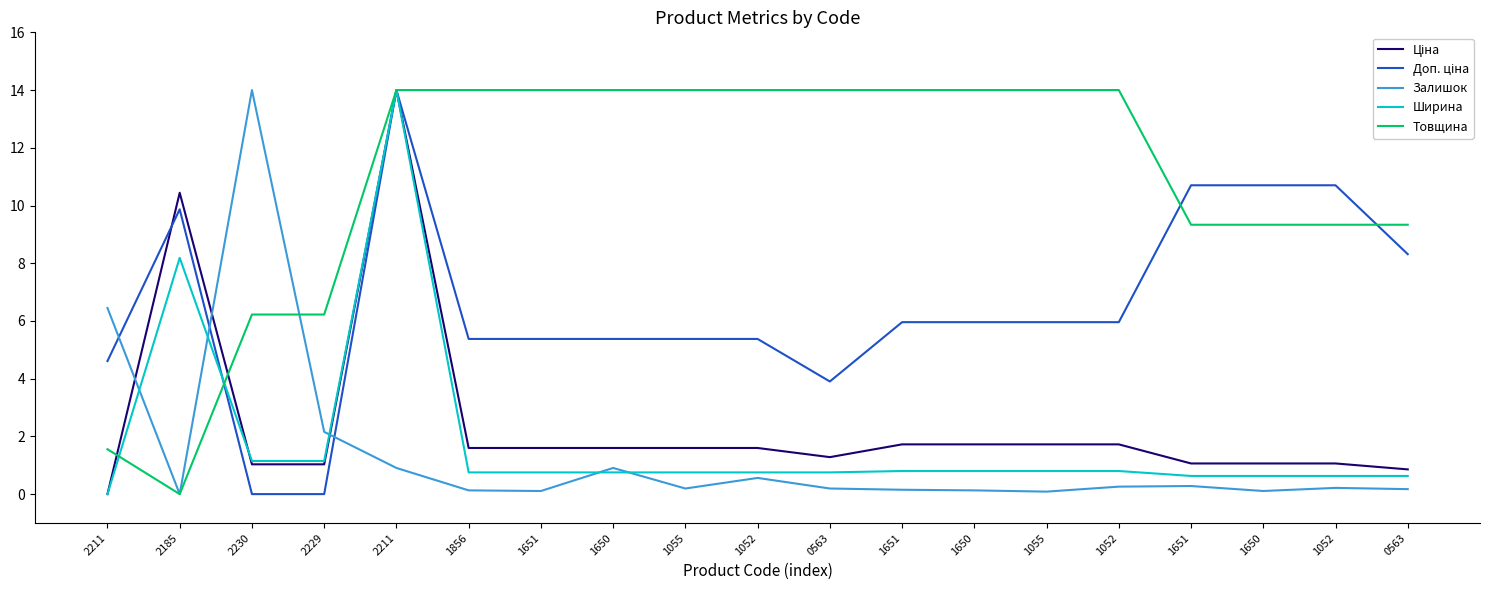

What is the spread (max minus min) of values at 1052?

13.4